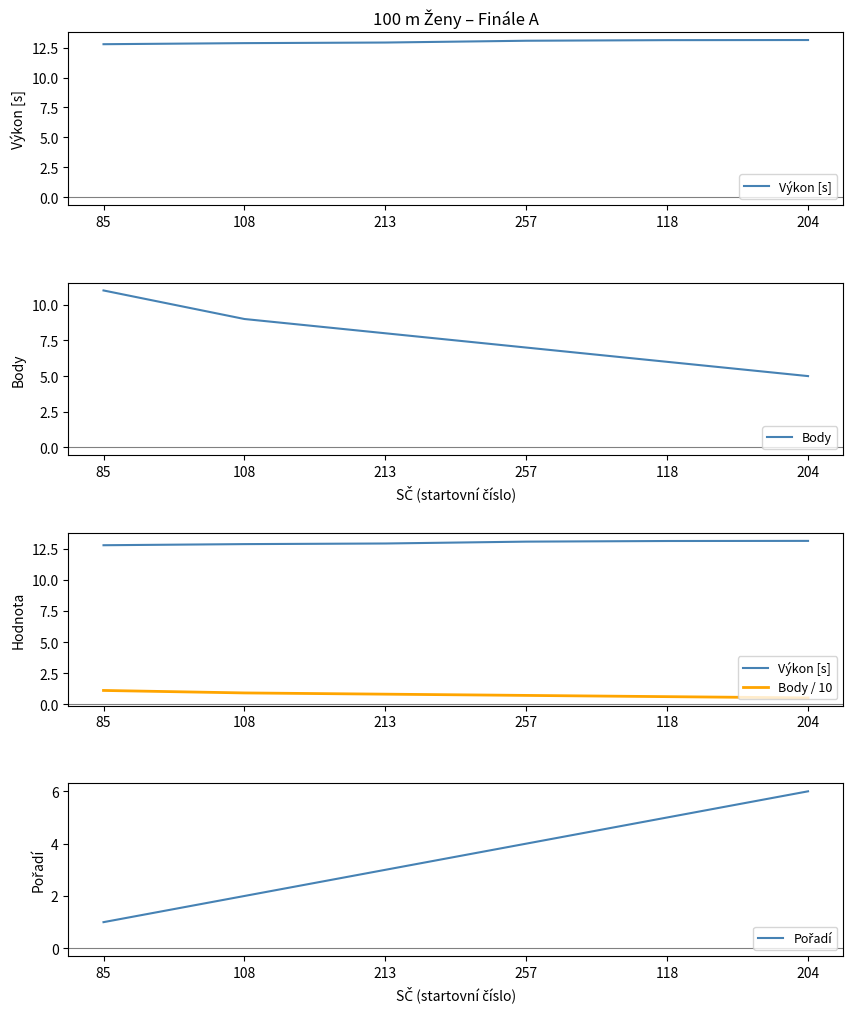

Where is Výkon [s] nearest to the value 12?

85